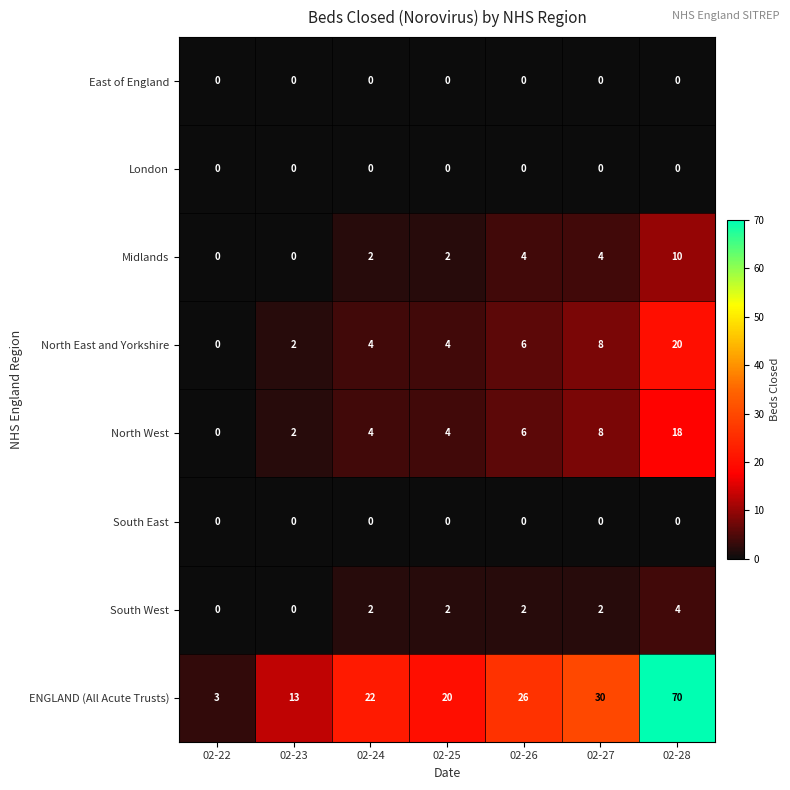

The value of East of England at 02-25 is 0. True or false?

True